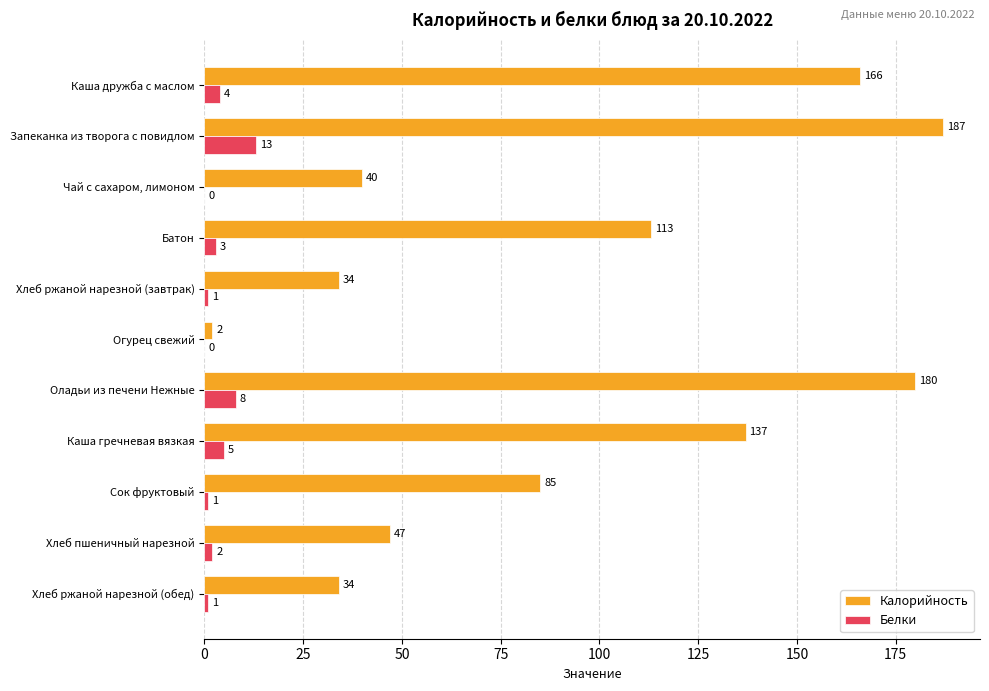

Between Запеканка из творога с повидлом and Сок фруктовый, which series saw the biggest shift?

Калорийность